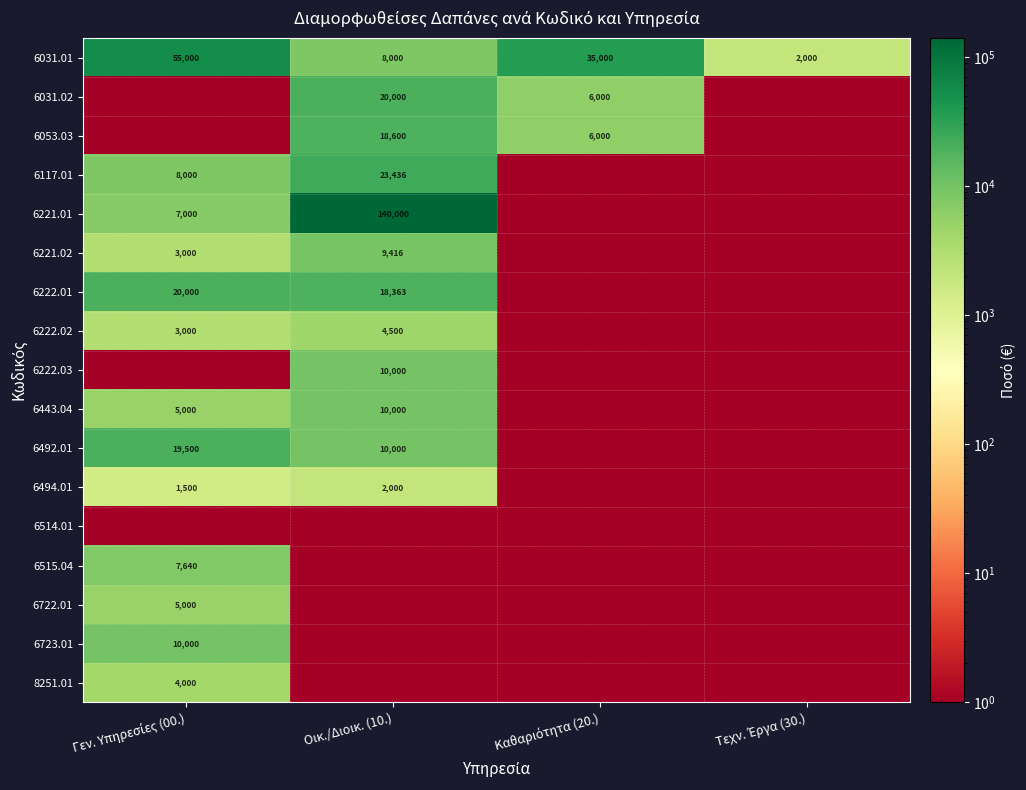

Is it true that 6117.01 equals 6932.1 at Οικ./Διοικ. (10.)?

False